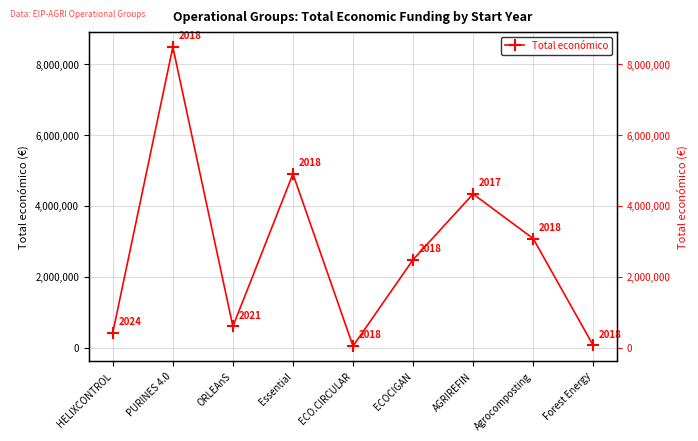

How many values exceed 2483714?

4